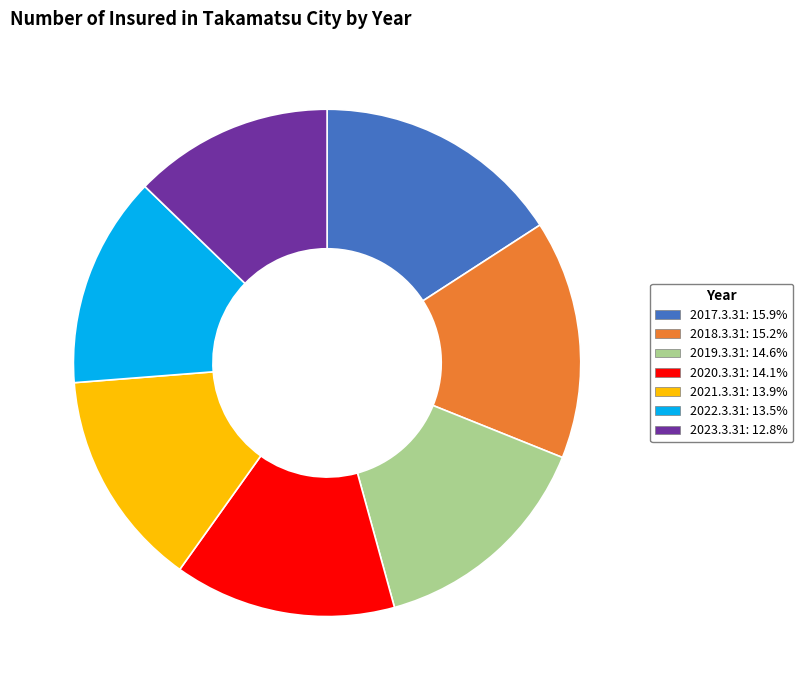

Is it true that 2020.3.31 is 14% of the pie?

True